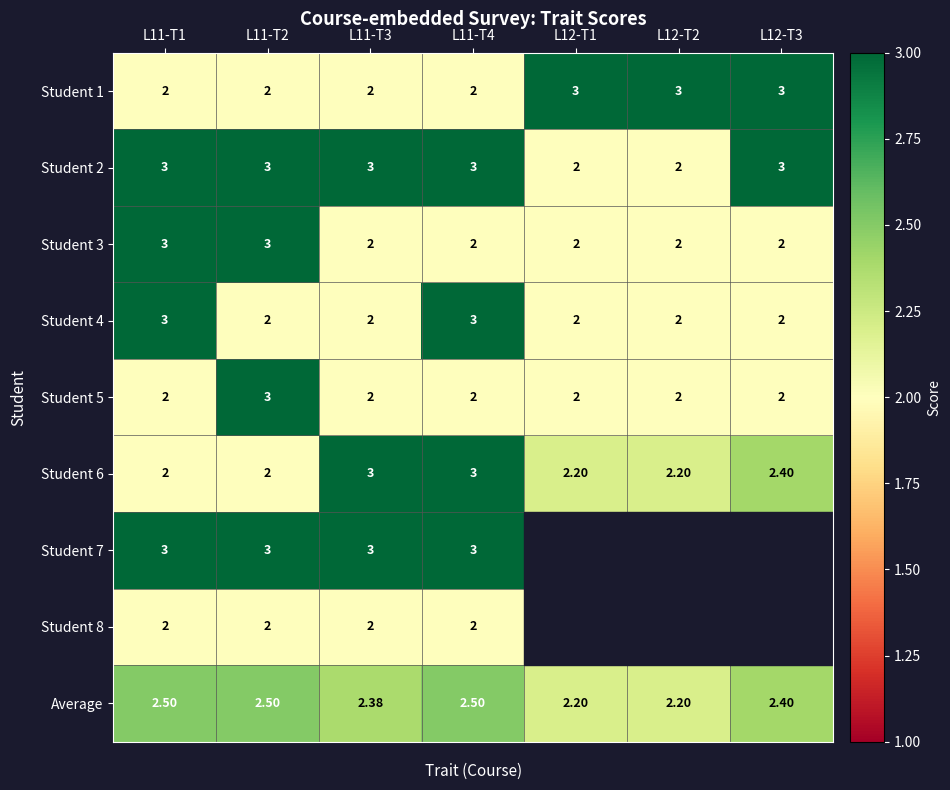

Is the value of Student 8 at L11-T1 greater than the value of Student 2 at L12-T3?

No